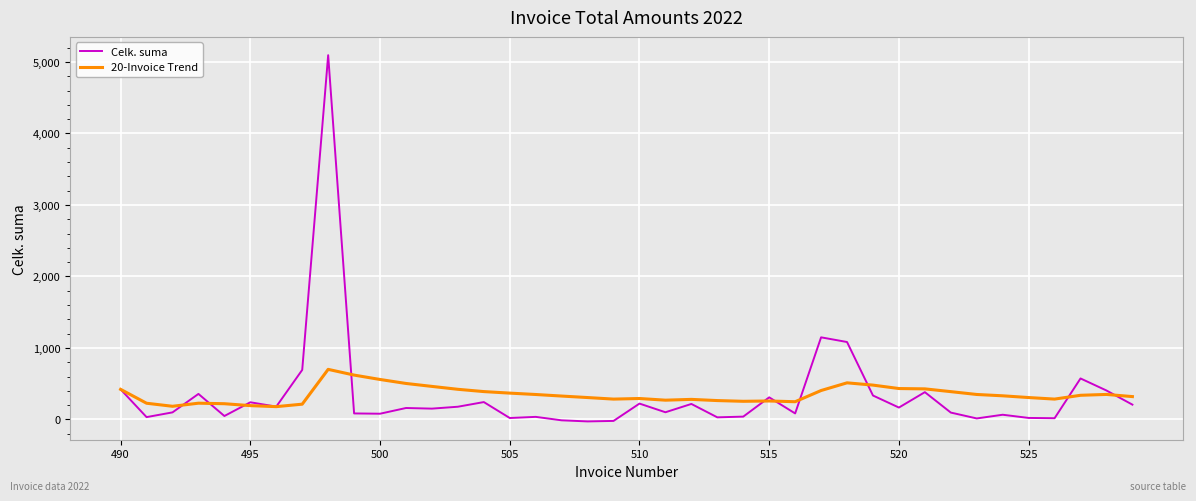

Rank the series by their maximum value, from highest to lowest.

Celk. suma, 20-Invoice Trend